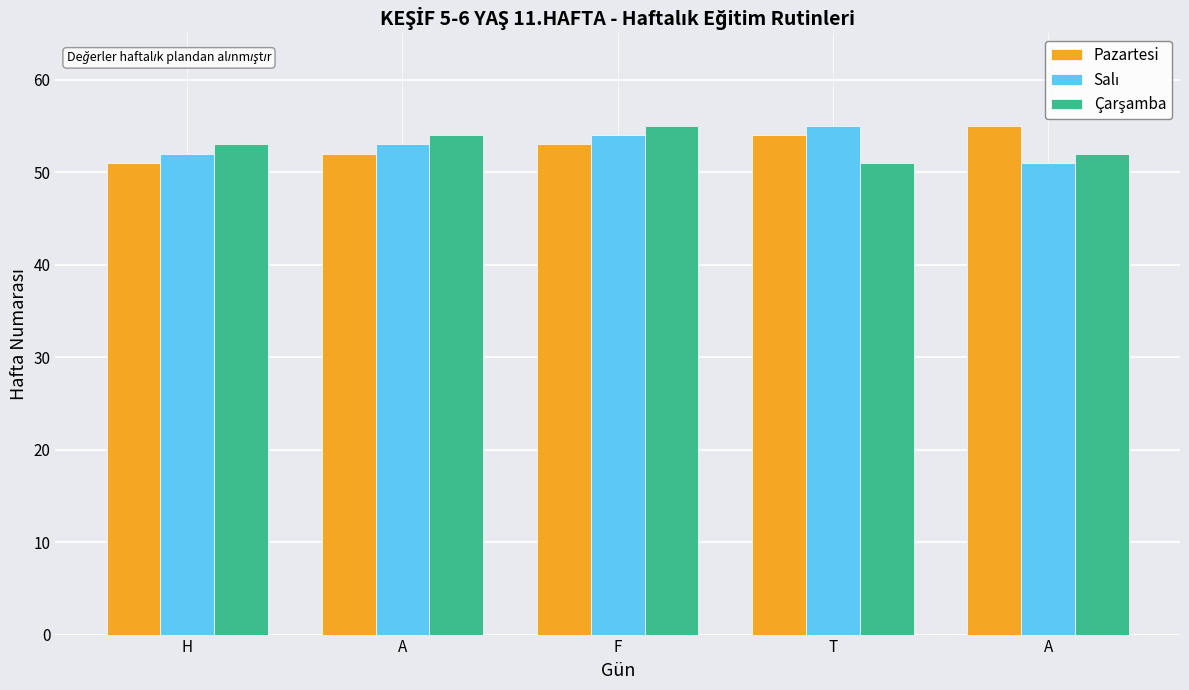

The Pazartesi series shows 17 at T. True or false?

False